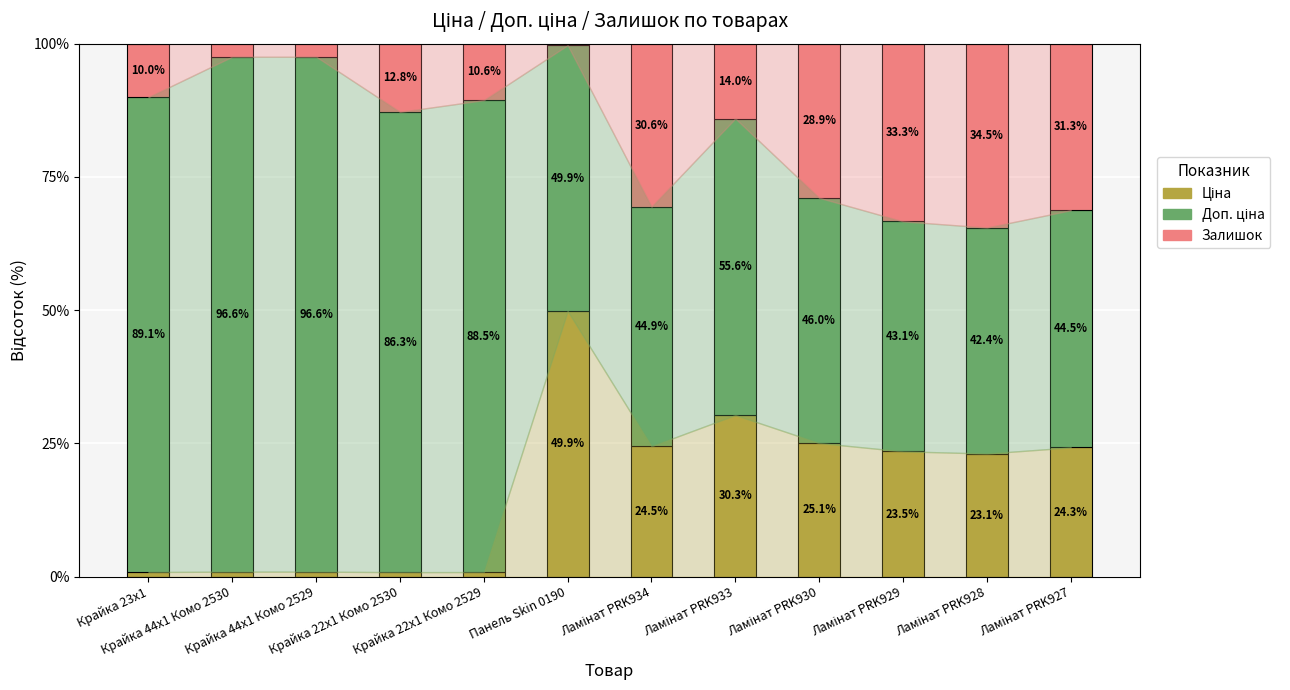

Does the chart contain stacked bars?

Yes